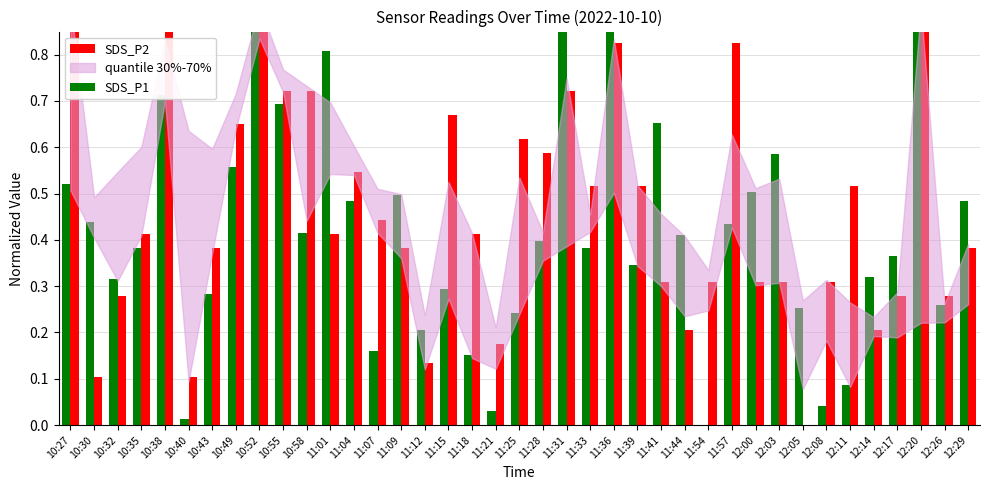

How many bars are there in each group?

2